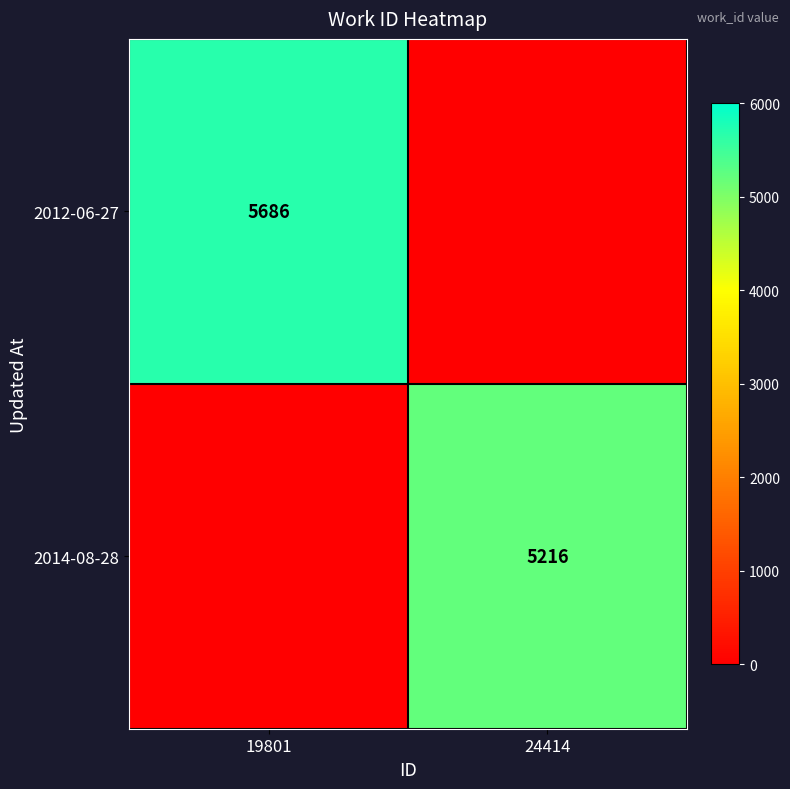

The value of 2012-06-27 at 19801 is 1961. True or false?

False